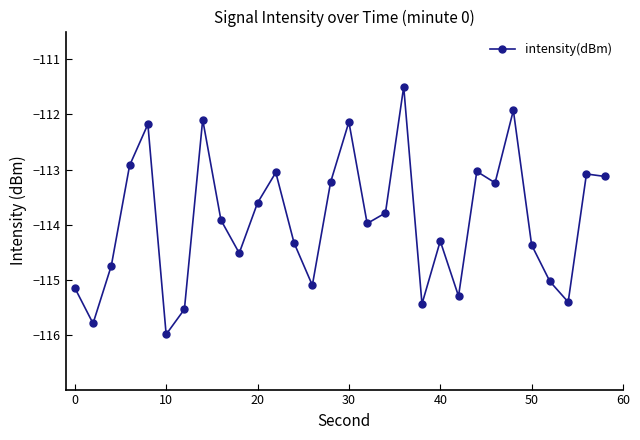

What is the minimum value shown in the chart?

-116.0